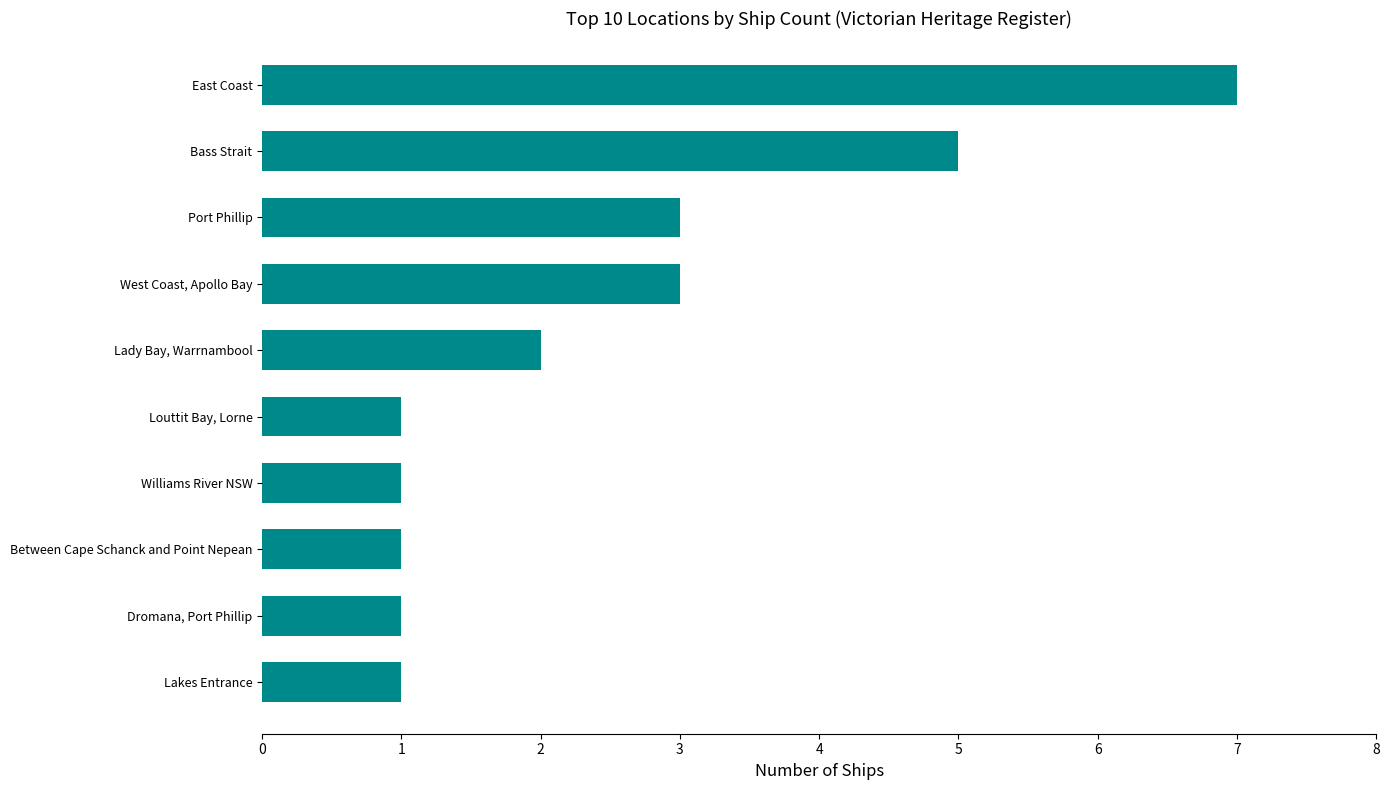

Reading top to bottom, transcribe all the data shown in this chart.

7	5	3	3	2	1	1	1	1	1